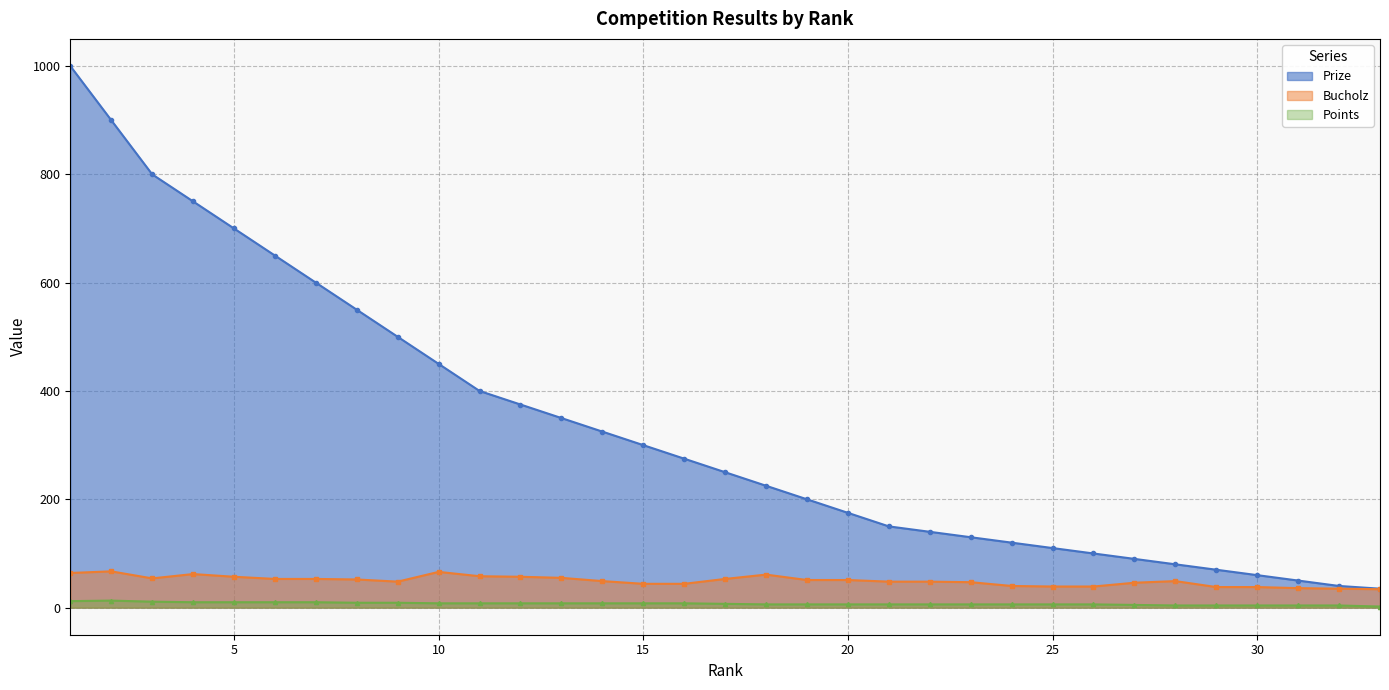

What is the total value across all series at 2?

980